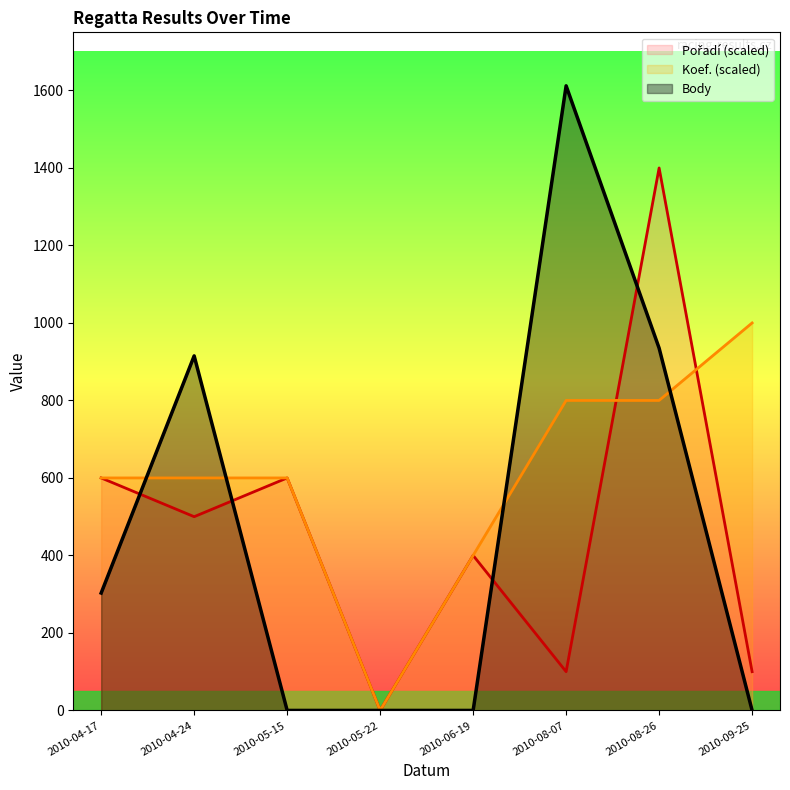

Reading left to right, transcribe all the data shown in this chart.

Pořadí: 600	500	600	0	400	100	1400	100
Koef.: 600	600	600	0	400	800	800	1000
Body: 303	915	0	0	0	1612	935	0